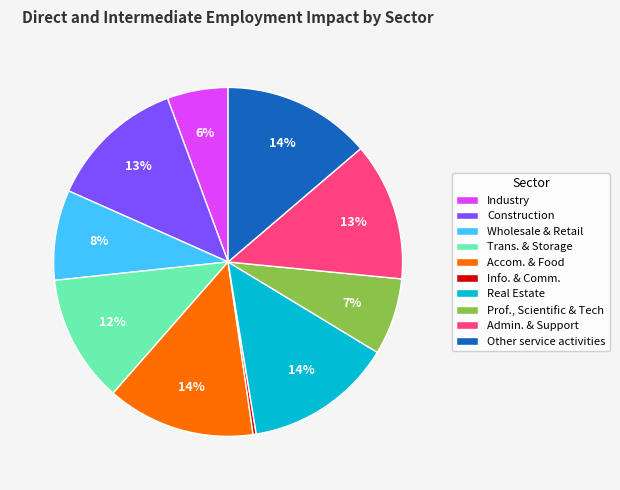

Is it true that Prof., Scientific & Tech is 7% of the pie?

True